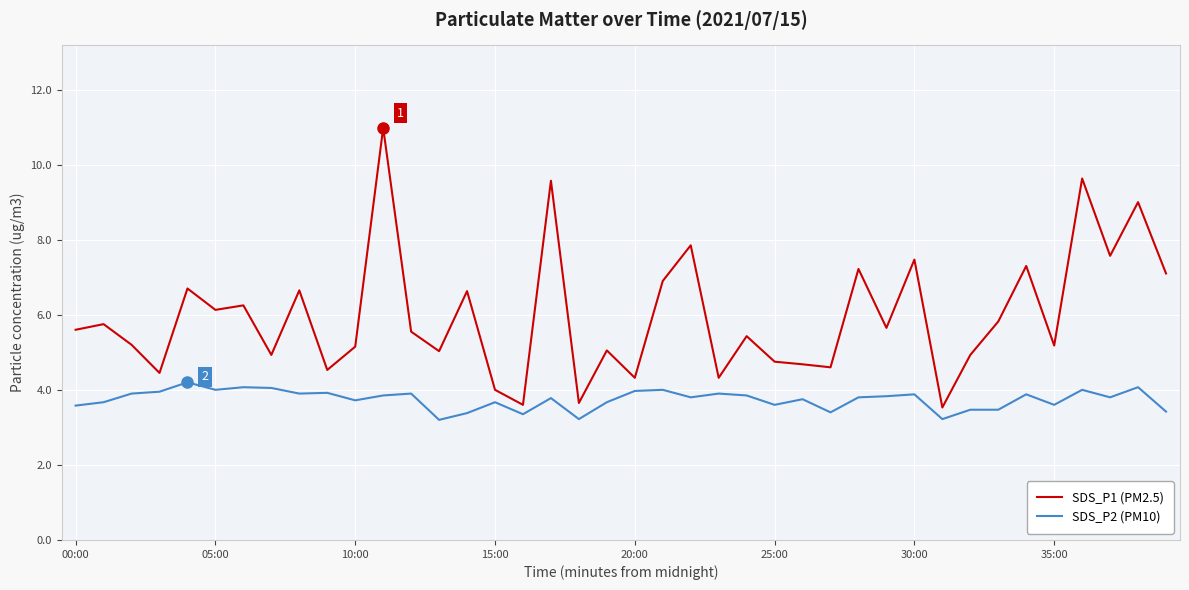

List the series in order of their peak value, highest first.

SDS_P1 (PM2.5), SDS_P2 (PM10)